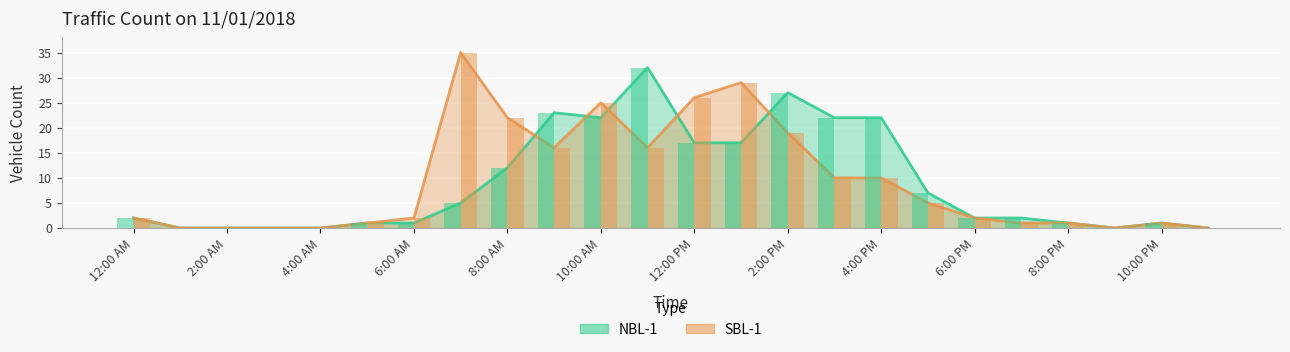

What is the sum of all NBL-1 values?

216